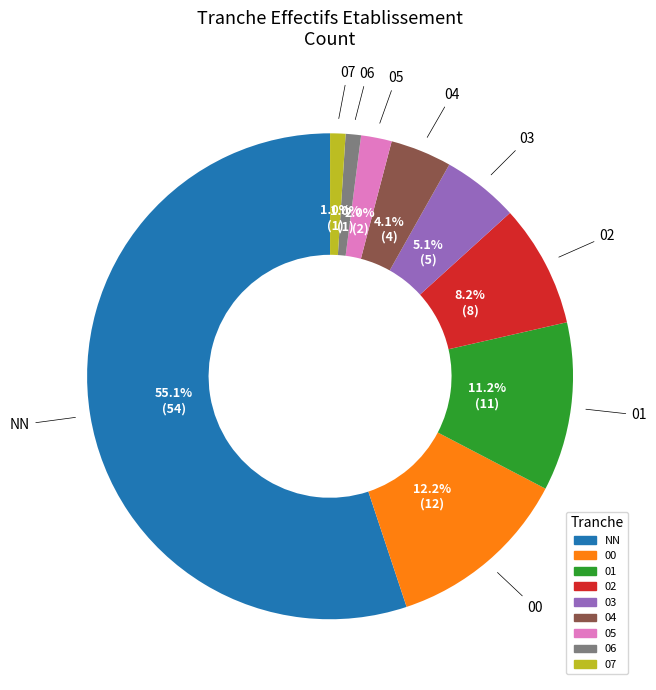

Combined, do 03 and 06 account for over 50%?

No